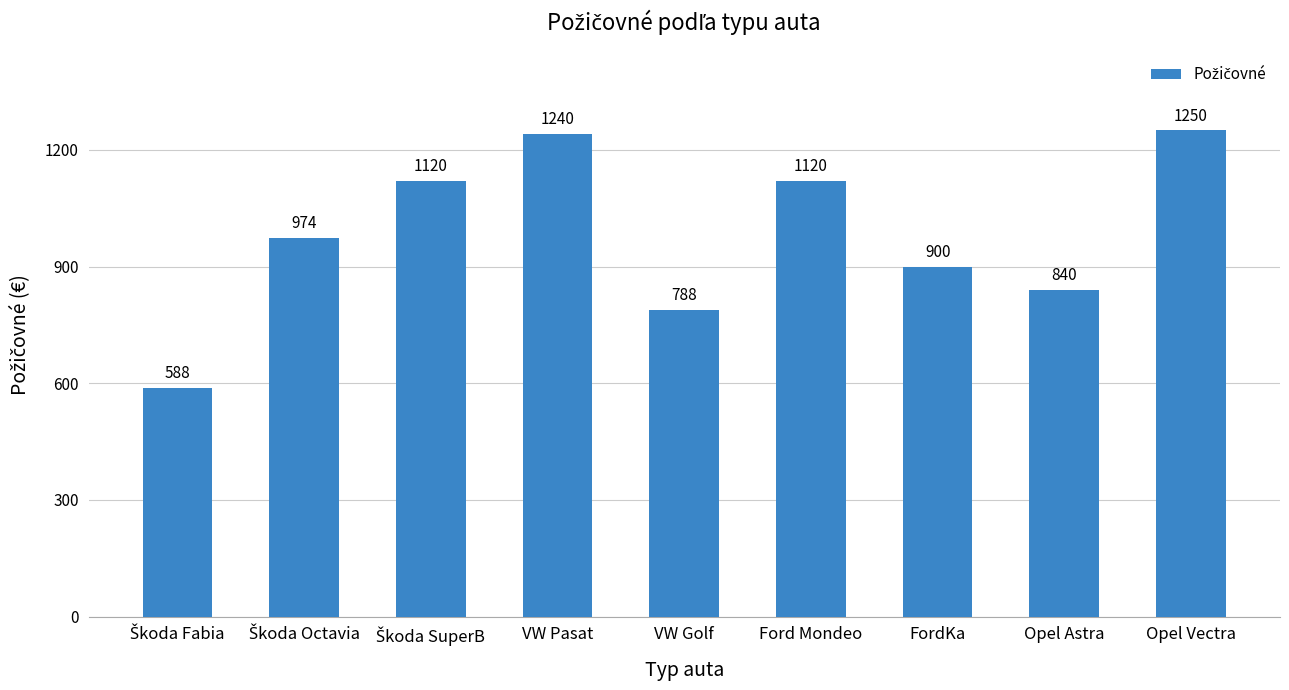

Between Opel Astra and Ford Mondeo, which is larger?

Ford Mondeo